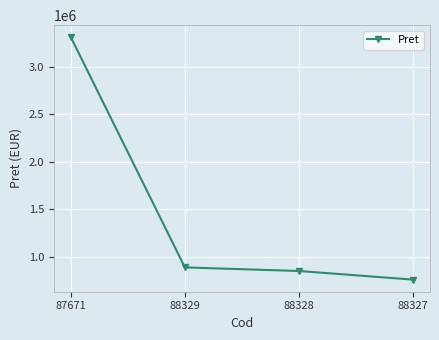

Rank the categories by value from lowest to highest.

88327, 88328, 88329, 87671